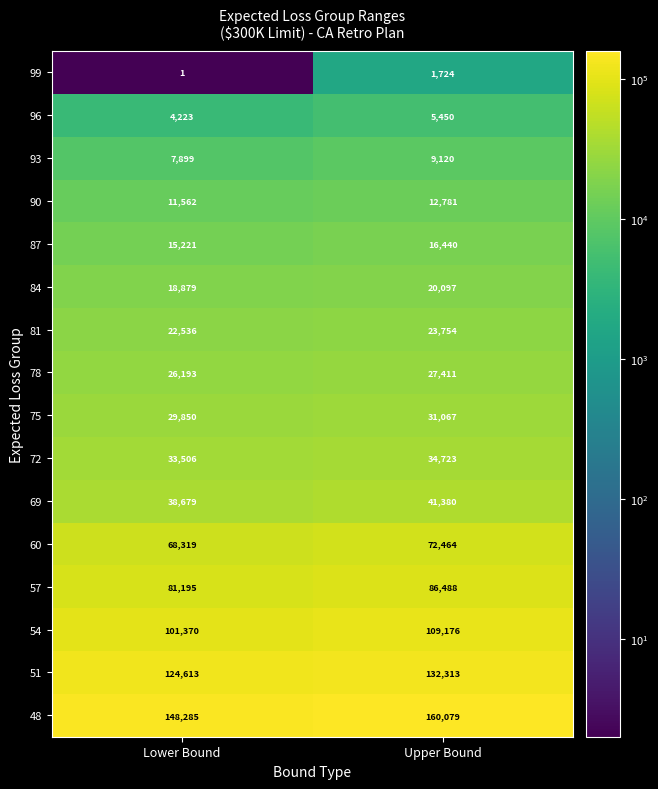

At which label is 69 closest to 40029?

Lower Bound